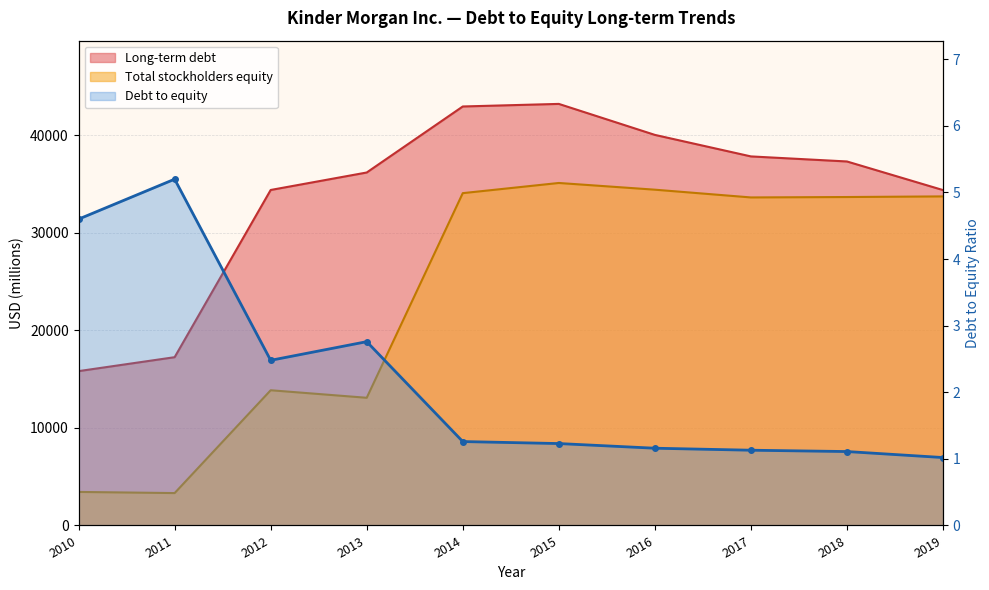

Is it true that Debt to equity equals 2.0 at 2014?

False